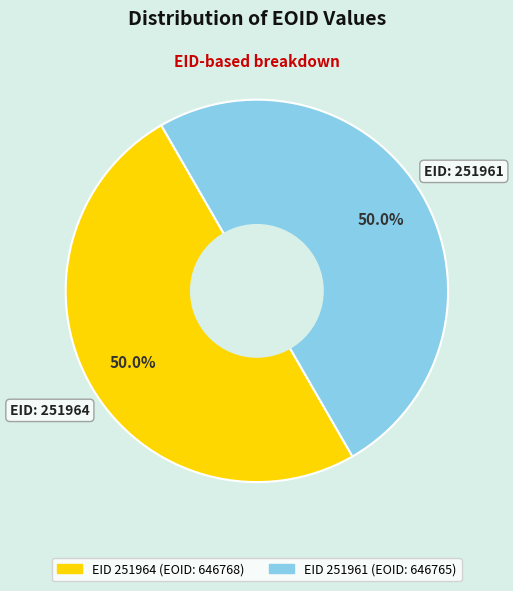

Count the number of slices in the pie.

2